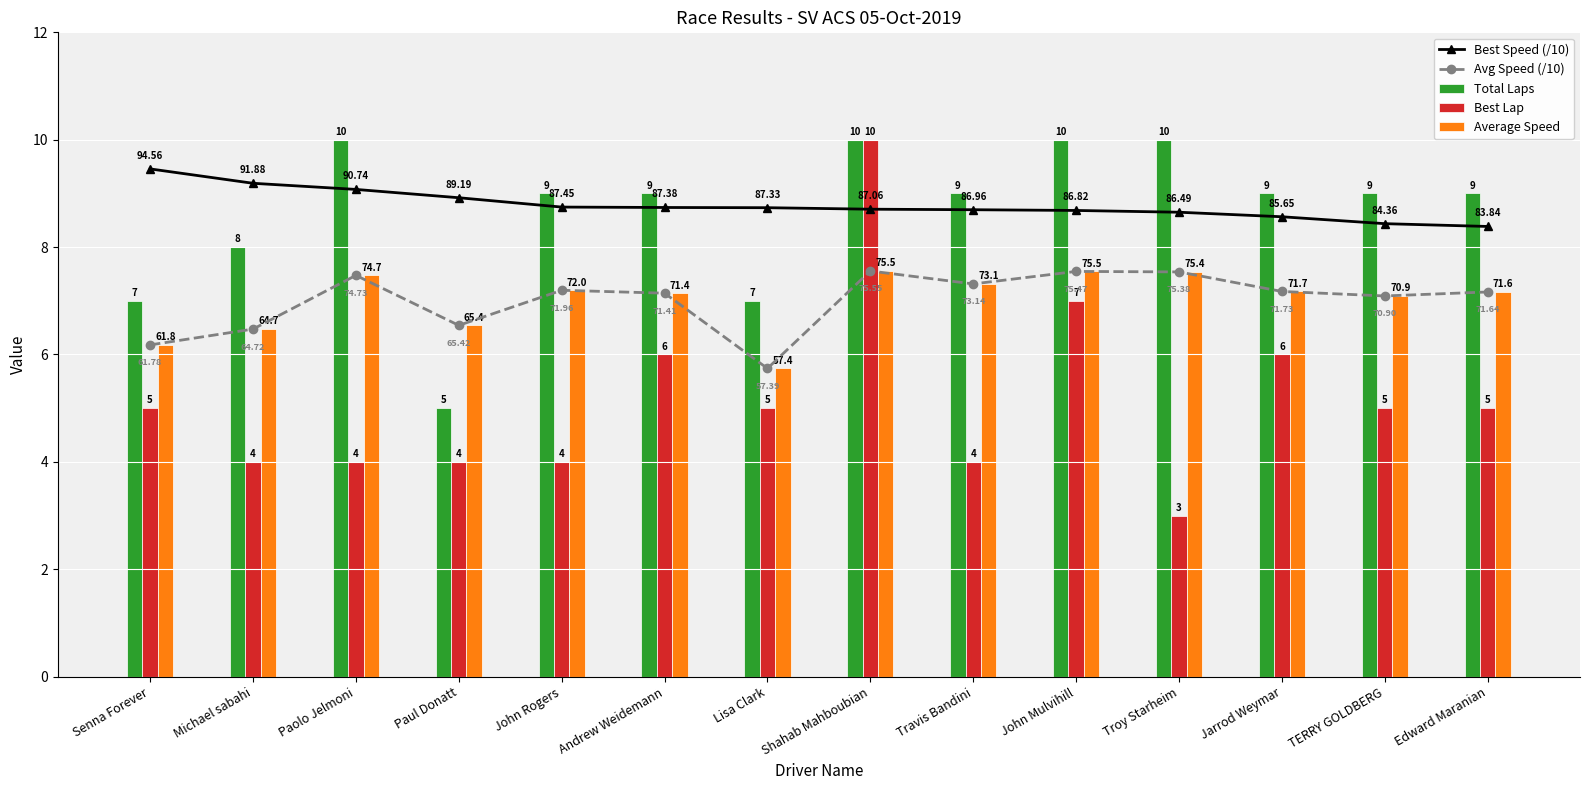

What value does the Avg Speed (/10) series have at TERRY GOLDBERG?

7.1